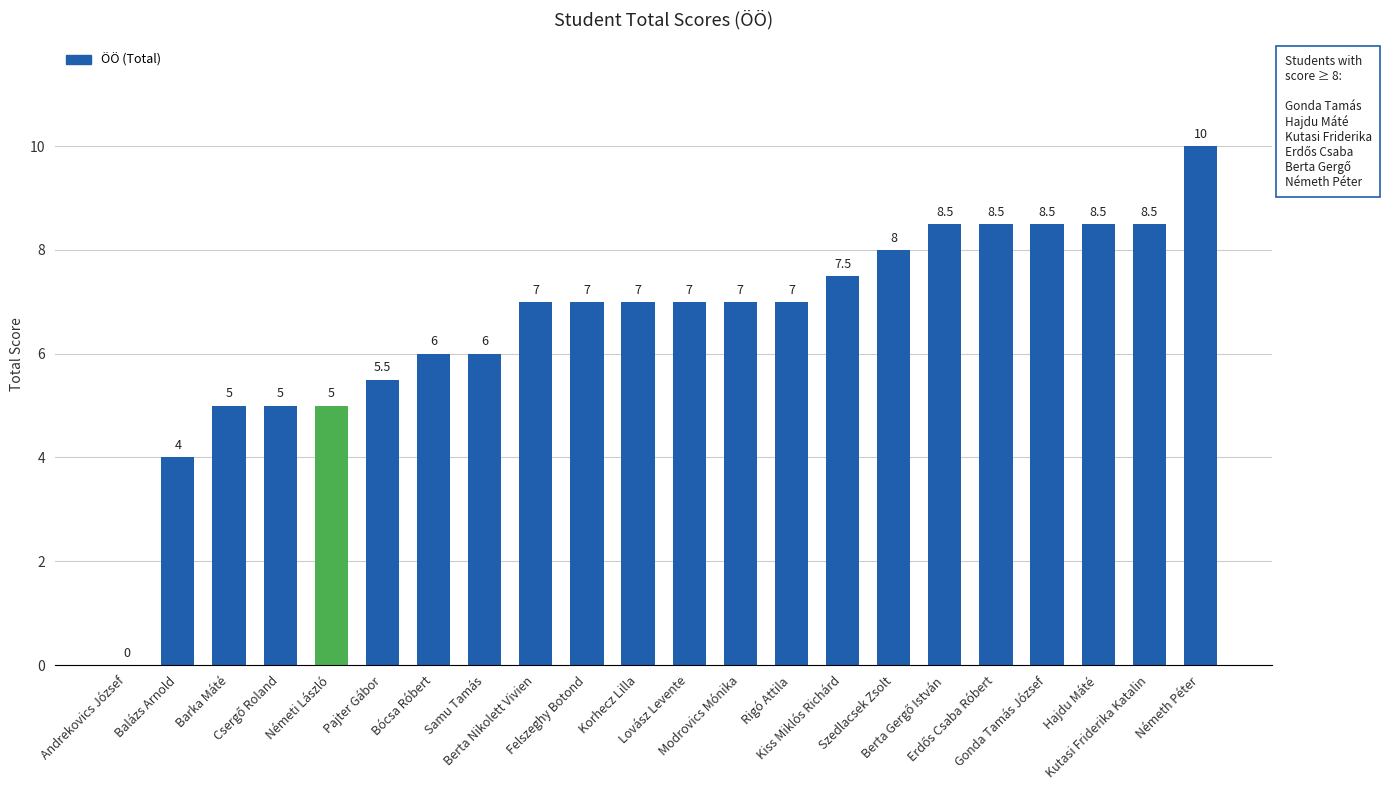

True or false: the data shows 13.3 at Gonda Tamás József.

False